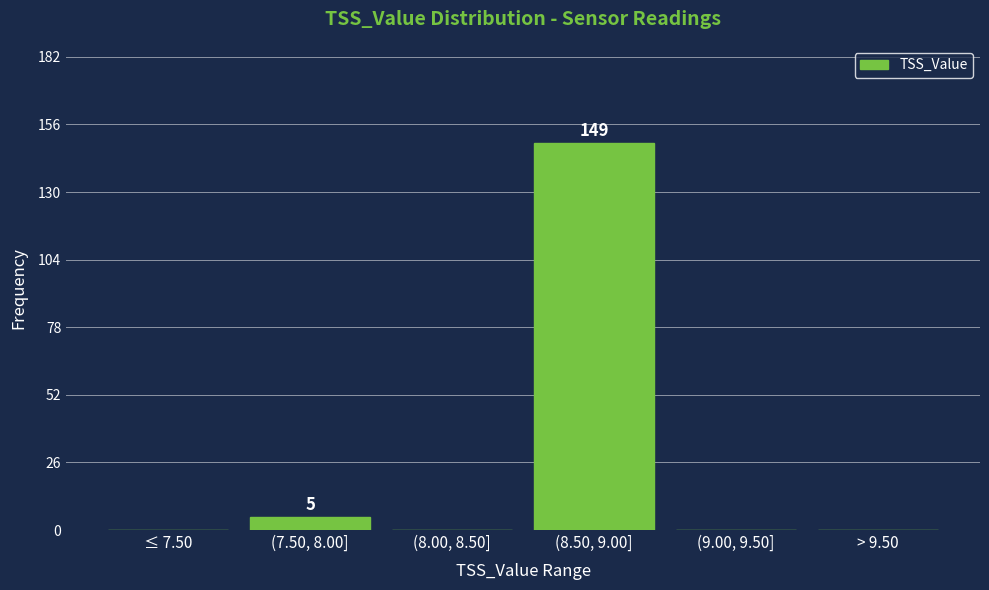

Reading left to right, list all the values displayed in this chart.

≤ 7.50=0	(7.50, 8.00]=5	(8.00, 8.50]=0	(8.50, 9.00]=149	(9.00, 9.50]=0	> 9.50=0